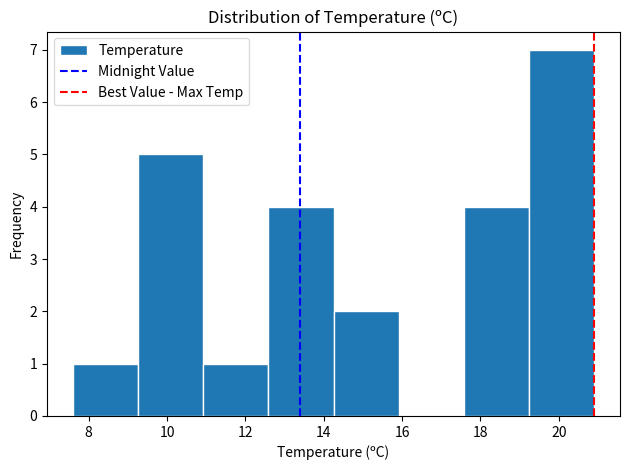

Reading left to right, transcribe this chart: for each bar, give the range it covers on the x-axis and its height. Neither the bar edges nor the heights are printed on the chart, so give them approximately, as read against the axes.

7.6 to 9.2: 1
9.2 to 11.0: 5
11.0 to 12.6: 1
12.6 to 14.2: 4
14.2 to 16.0: 2
16.0 to 17.6: 0
17.6 to 19.2: 4
19.2 to 21.0: 7